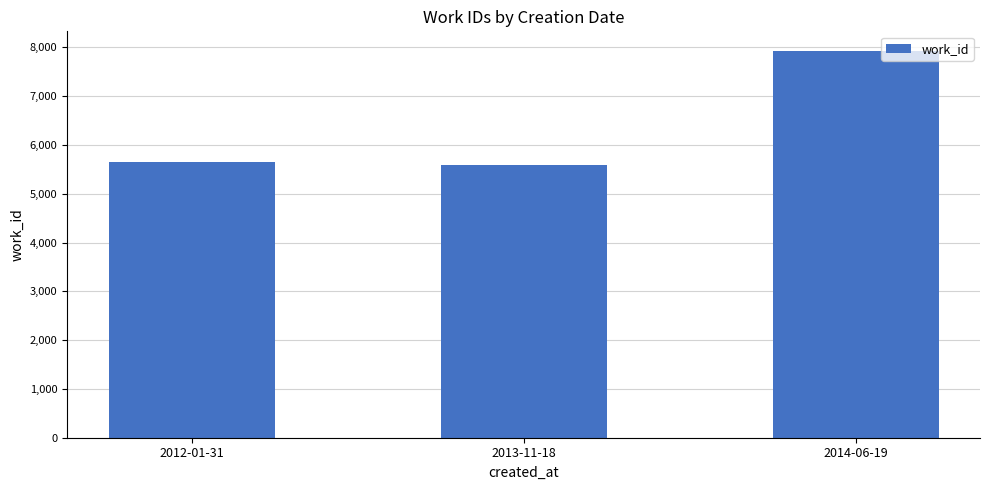

Reading left to right, transcribe all the data shown in this chart.

2012-01-31=5642	2013-11-18=5583	2014-06-19=7933